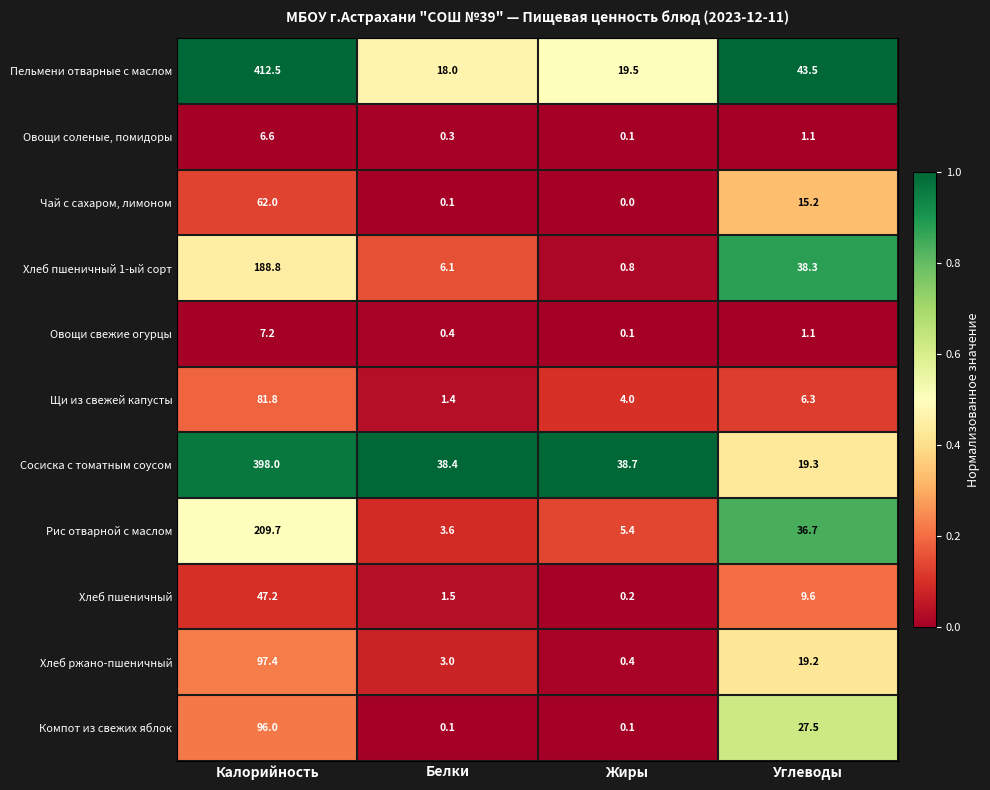

What is the sum of all Овощи свежие огурцы values?

8.8